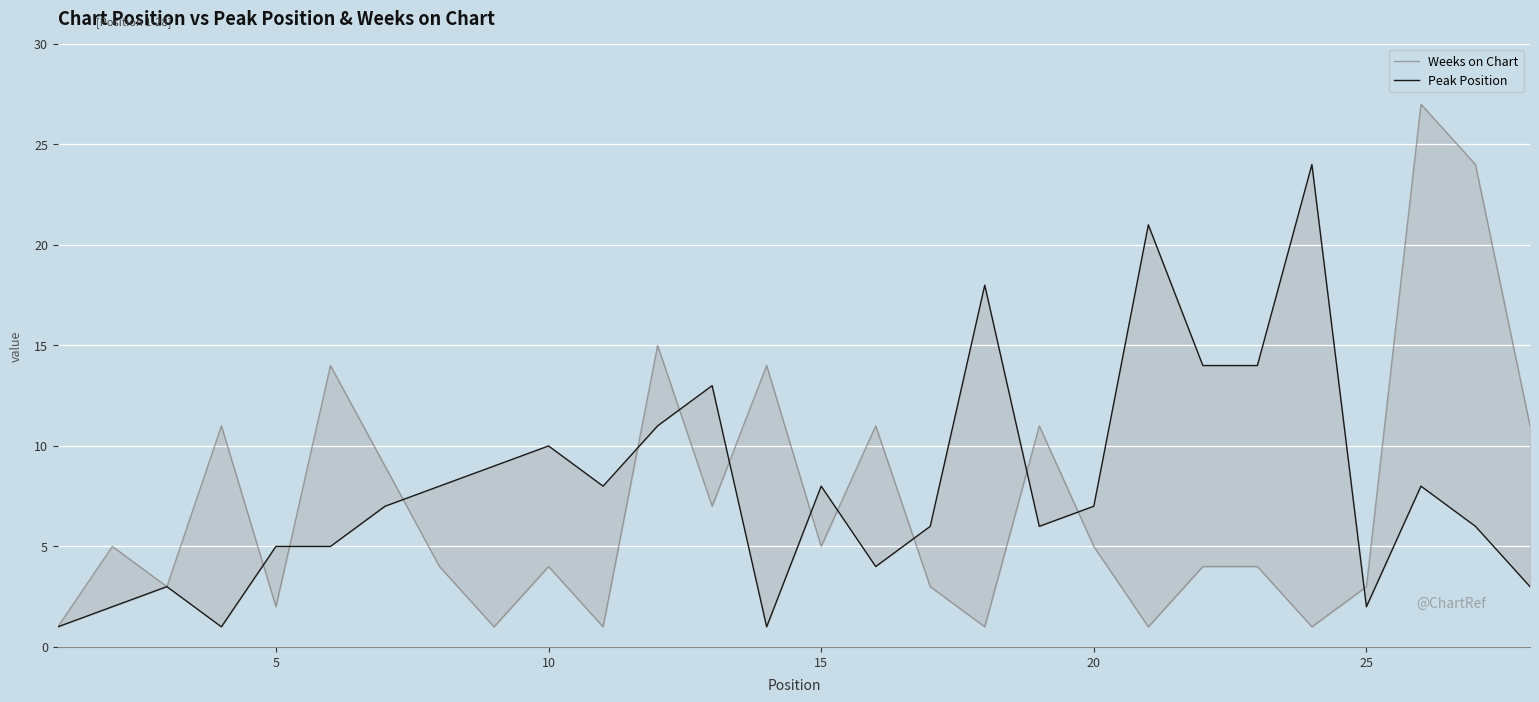

What are all the series names shown in the legend?

Weeks on Chart, Peak Position